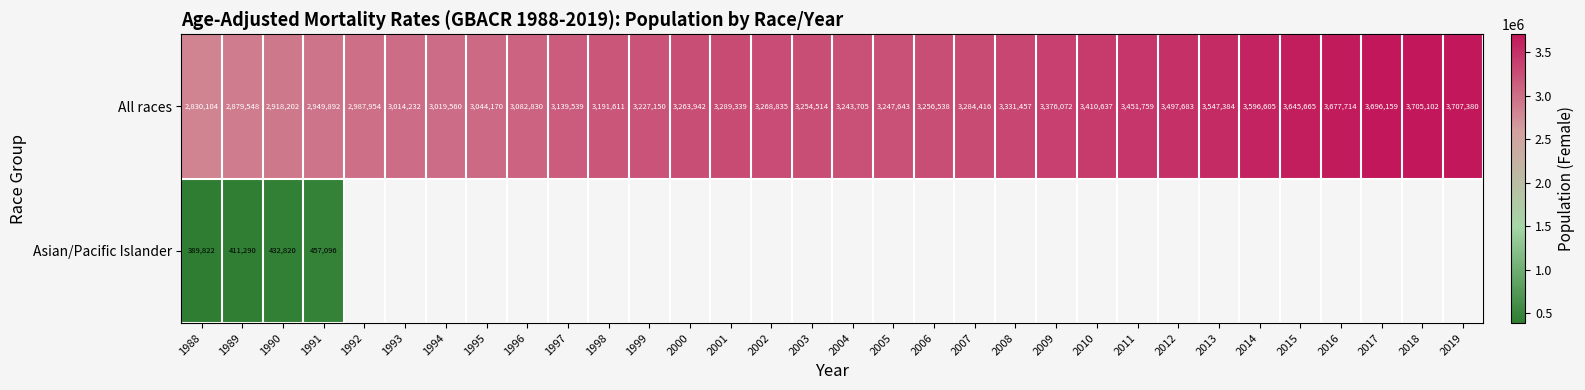

Rank the categories by All races value from highest to lowest.

2019, 2018, 2017, 2016, 2015, 2014, 2013, 2012, 2011, 2010, 2009, 2008, 2001, 2007, 2002, 2000, 2006, 2003, 2005, 2004, 1999, 1998, 1997, 1996, 1995, 1994, 1993, 1992, 1991, 1990, 1989, 1988